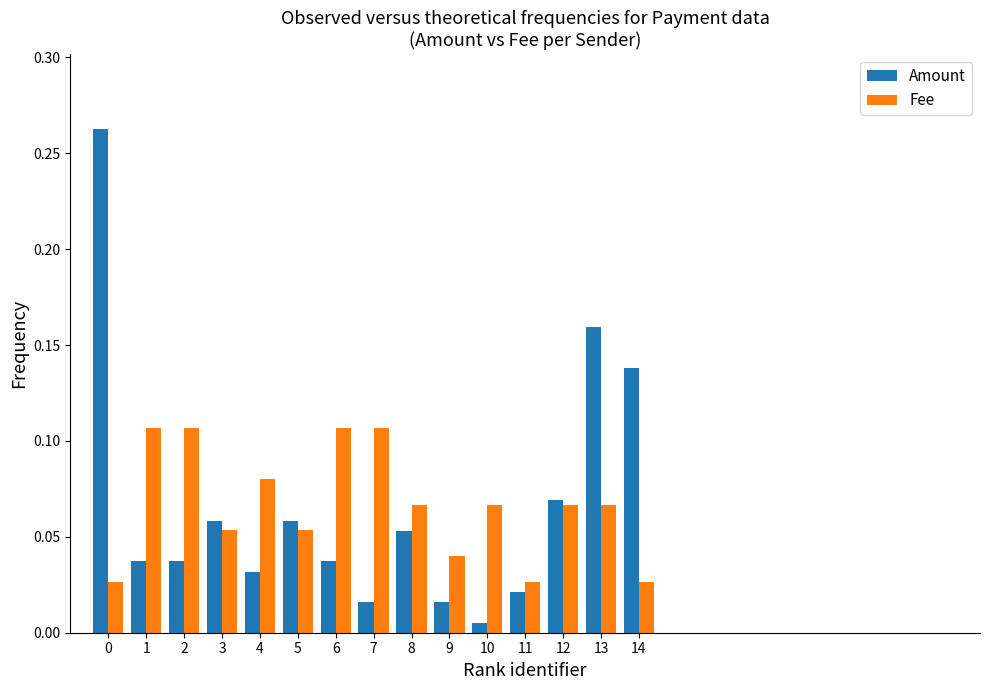

Rank the series at 10 from lowest to highest value.

Amount, Fee